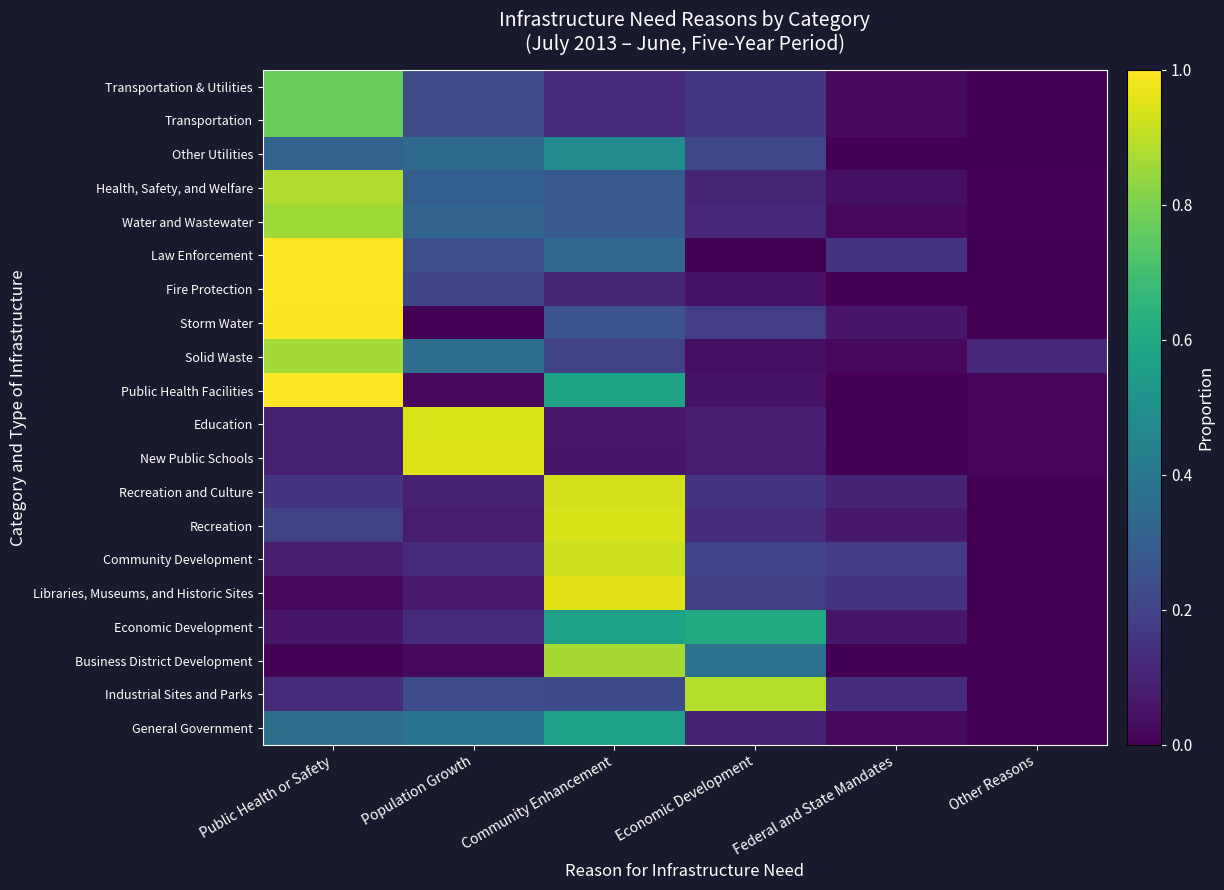

Which has a higher value, Federal and State Mandates or Public Health or Safety?

Public Health or Safety